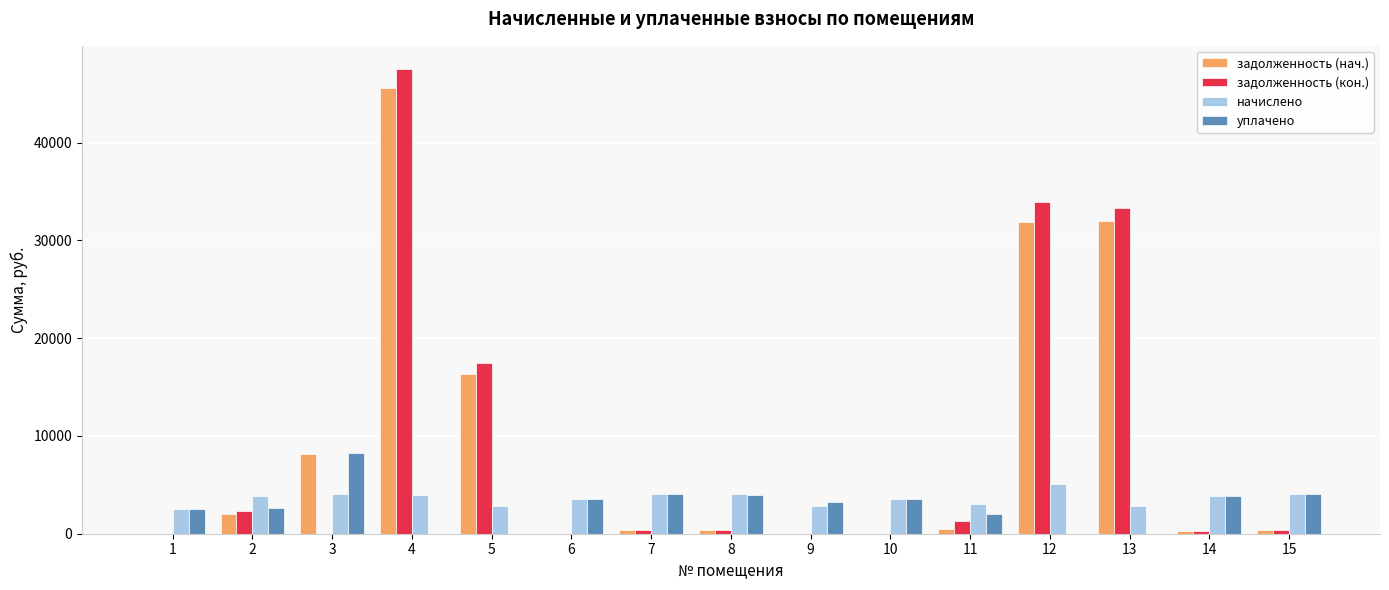

At which category is the sum across all series the highest?

4